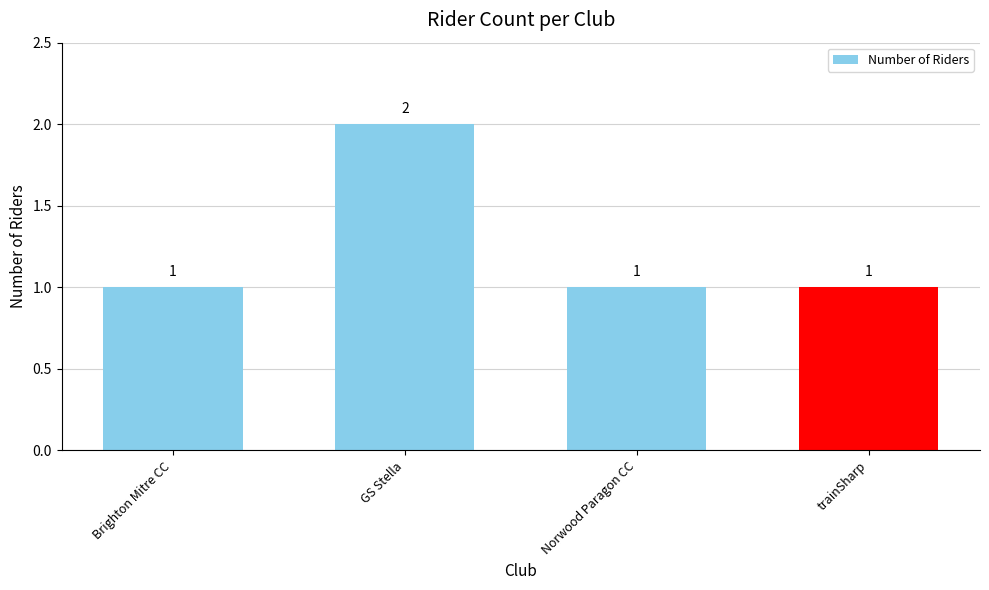

What is the difference between the maximum and second lowest values?

1